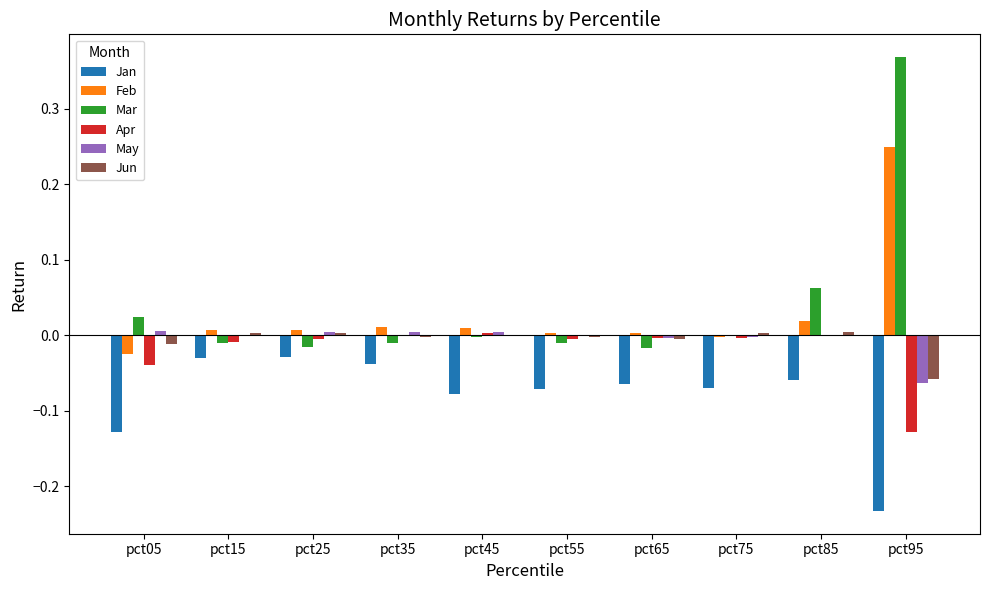

True or false: Jun has a value of -0.0 at pct05.

True